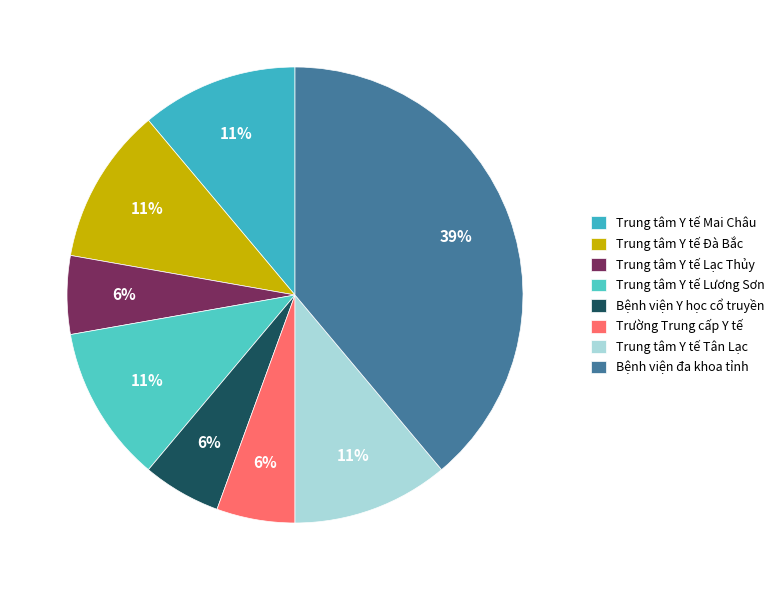

What is the largest slice in the pie chart?

Bệnh viện đa khoa tỉnh